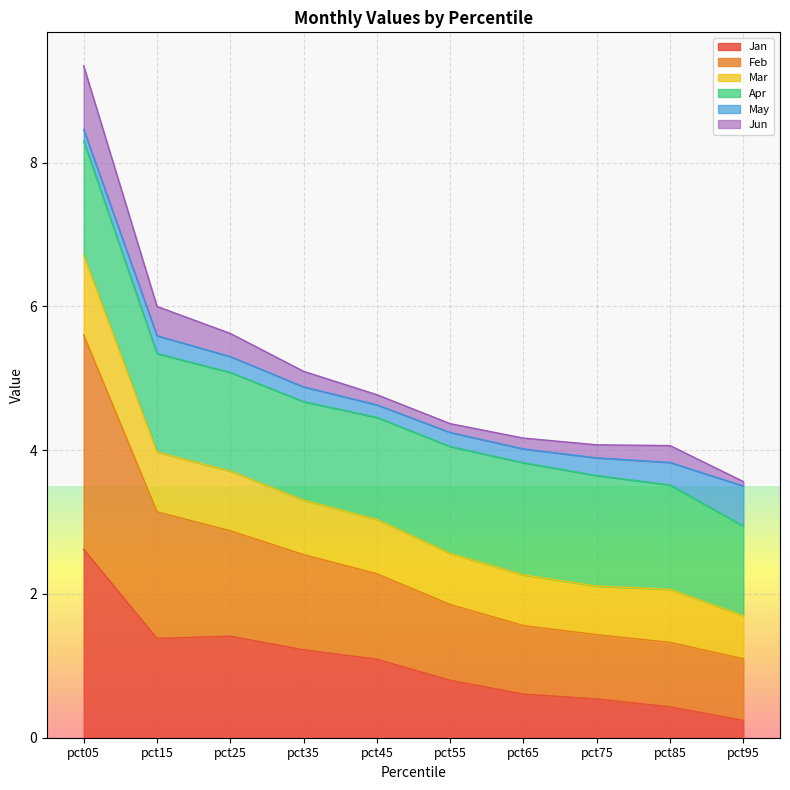

How many data points does each series have?

10